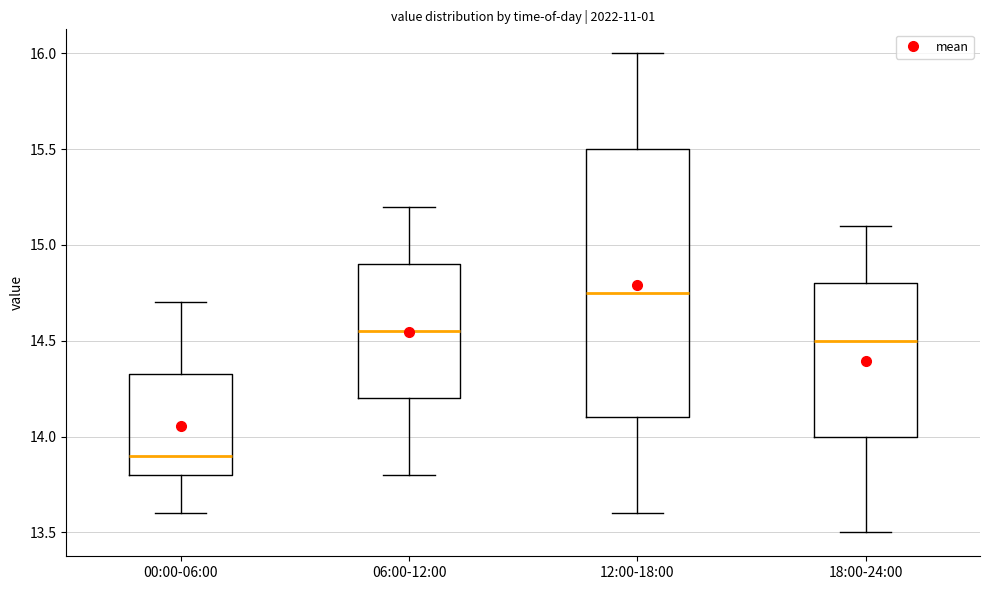

Which box has the highest median line?

12:00-18:00